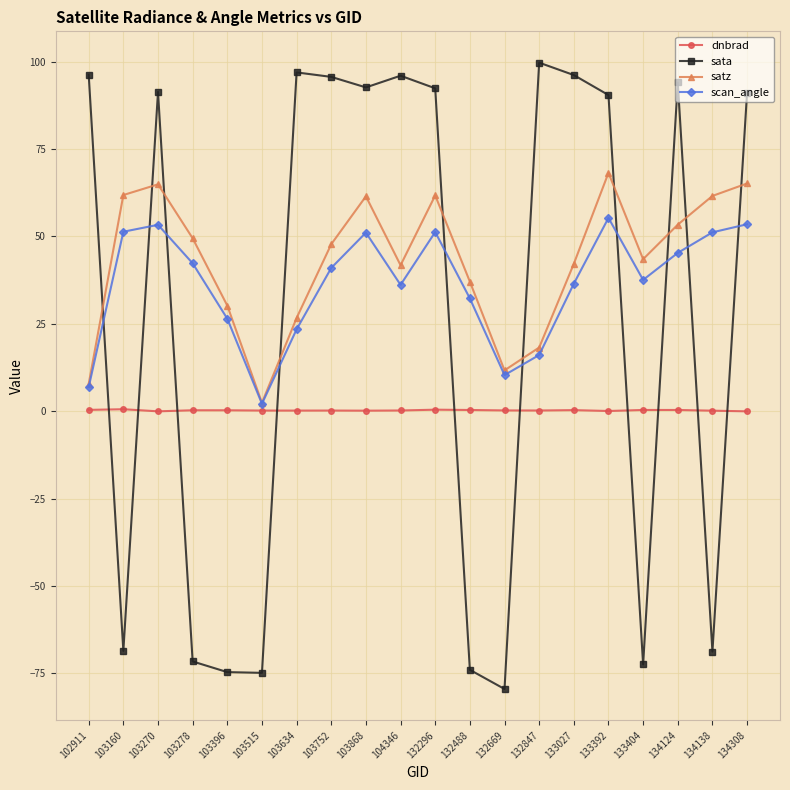

Does the chart display data point markers on the line(s)?

Yes